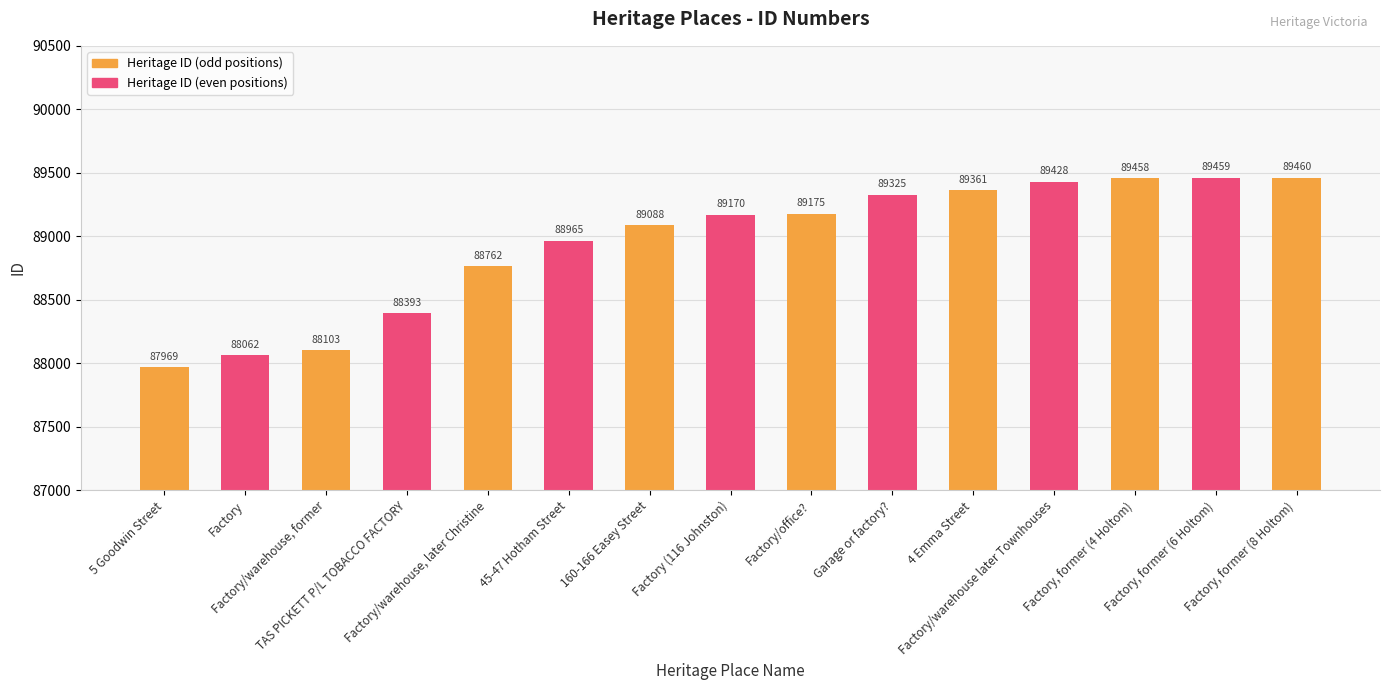

Which label corresponds to the smallest value in the chart?

5 Goodwin Street